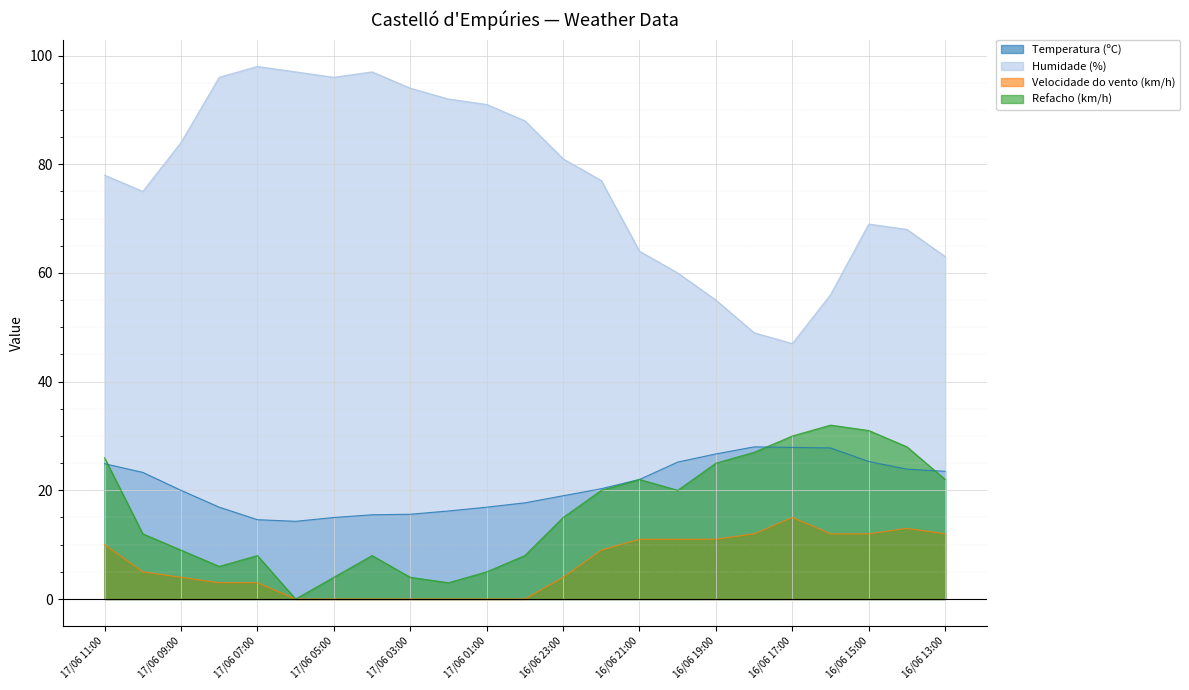

How many lines are shown in the chart?

4